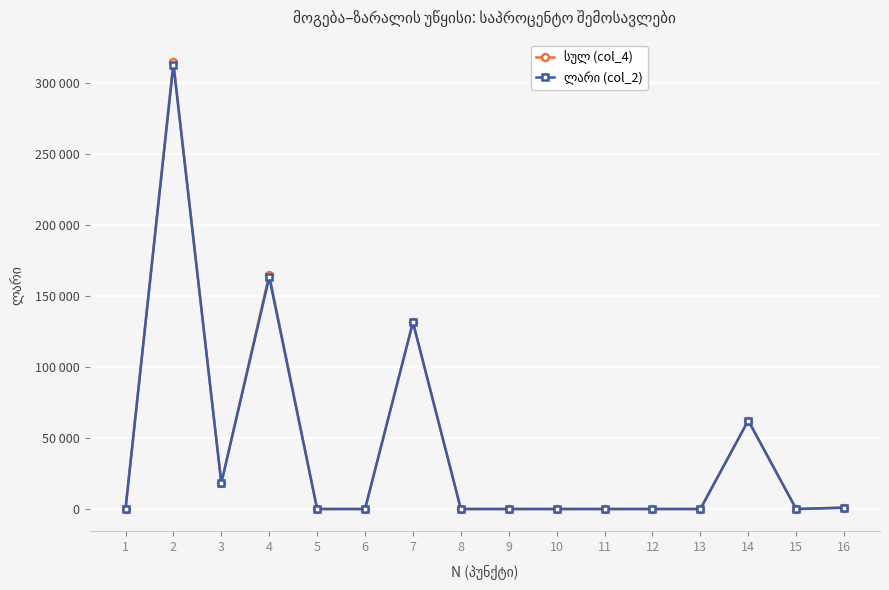

List the labels in order of სულ (col_4) value, smallest first.

1, 5, 6, 8, 9, 10, 11, 12, 13, 15, 16, 3, 14, 7, 4, 2